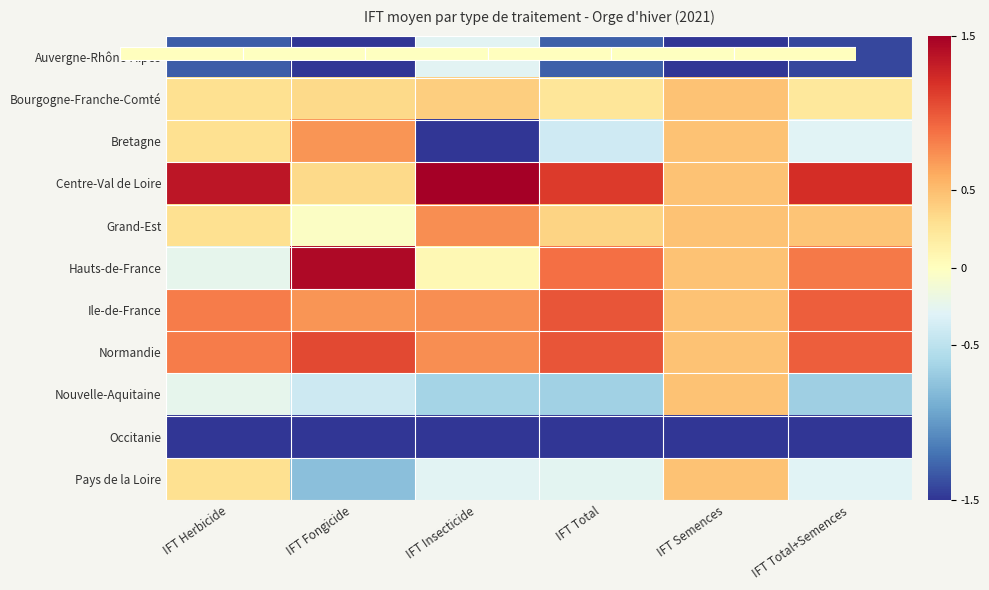

Rank the series by their maximum value, from lowest to highest.

Occitanie, Auvergne-Rhône-Alpes, Bourgogne-Franche-Comté, Nouvelle-Aquitaine, Pays de la Loire, Bretagne, Grand-Est, Ile-de-France, Normandie, Hauts-de-France, Centre-Val de Loire